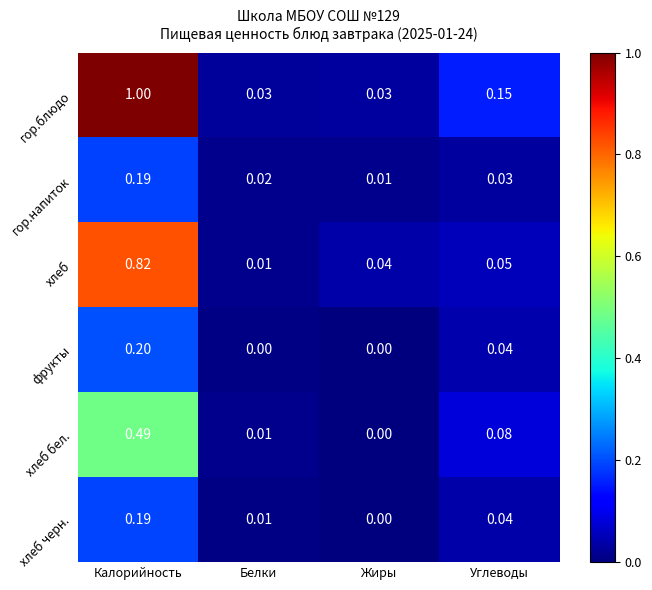

List the labels in order of гор.напиток value, smallest first.

Жиры, Белки, Углеводы, Калорийность